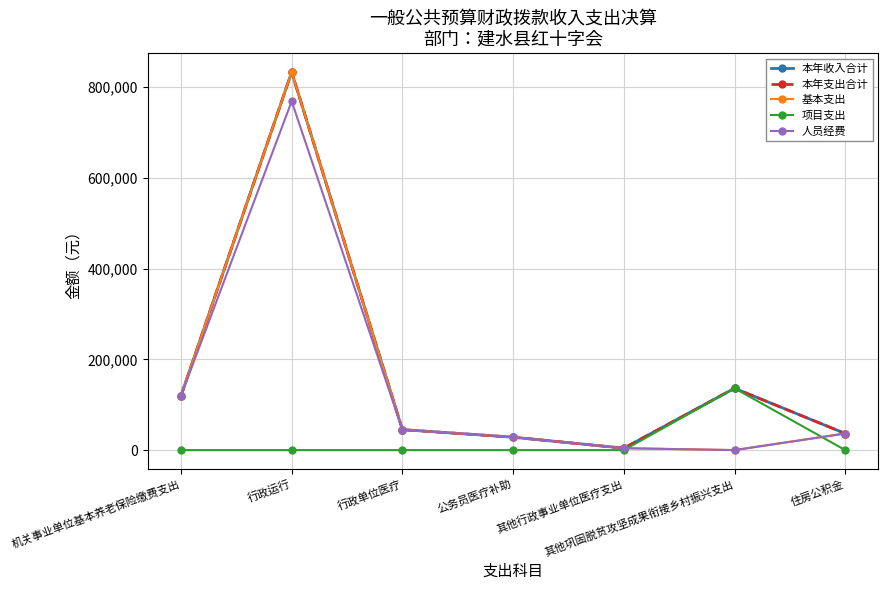

Is this an area chart (filled region under the line)?

No